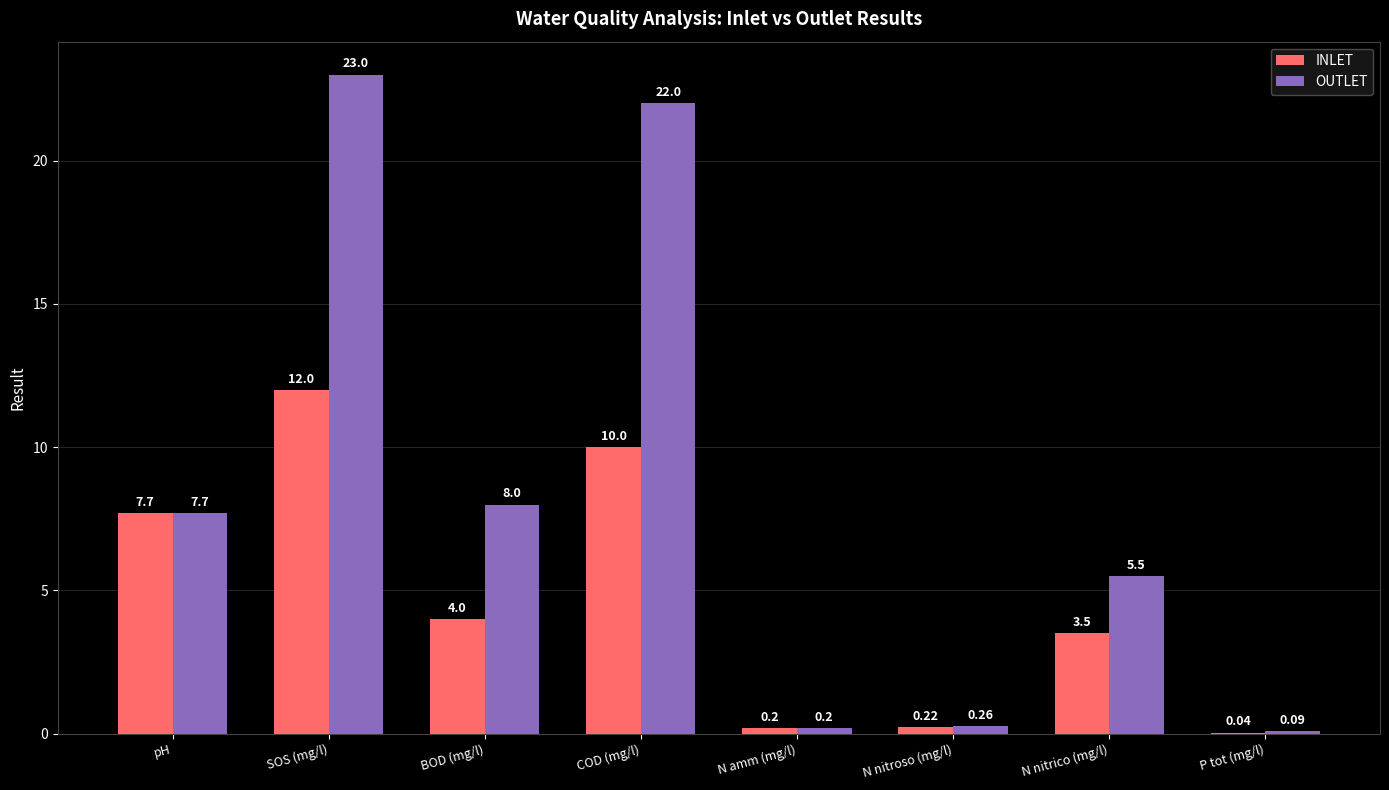

The value of INLET at BOD (mg/l) is 6.4. True or false?

False